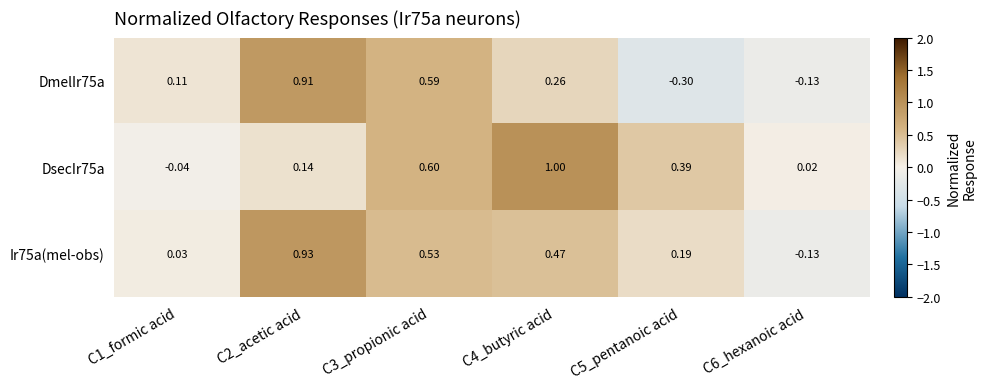

Is the value of DsecIr75a at C2_acetic acid greater than the value of DmelIr75a at C6_hexanoic acid?

Yes